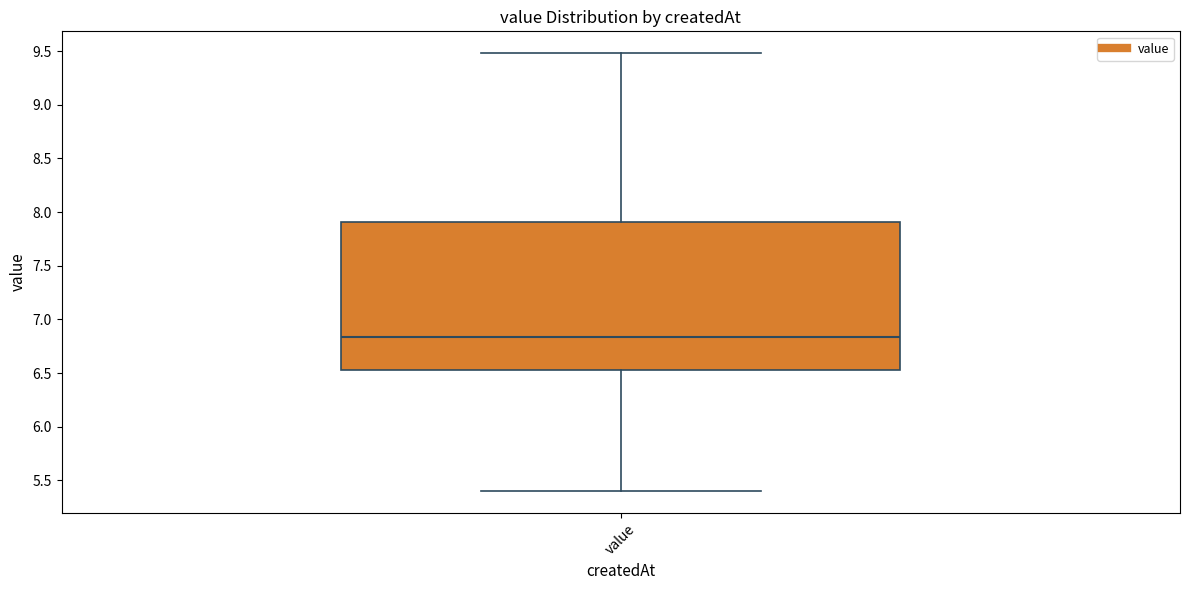

Where does the upper whisker of the box for value end on the y-axis? The values are not printed on the chart, so give them approximately, as read against the axis.

9.50